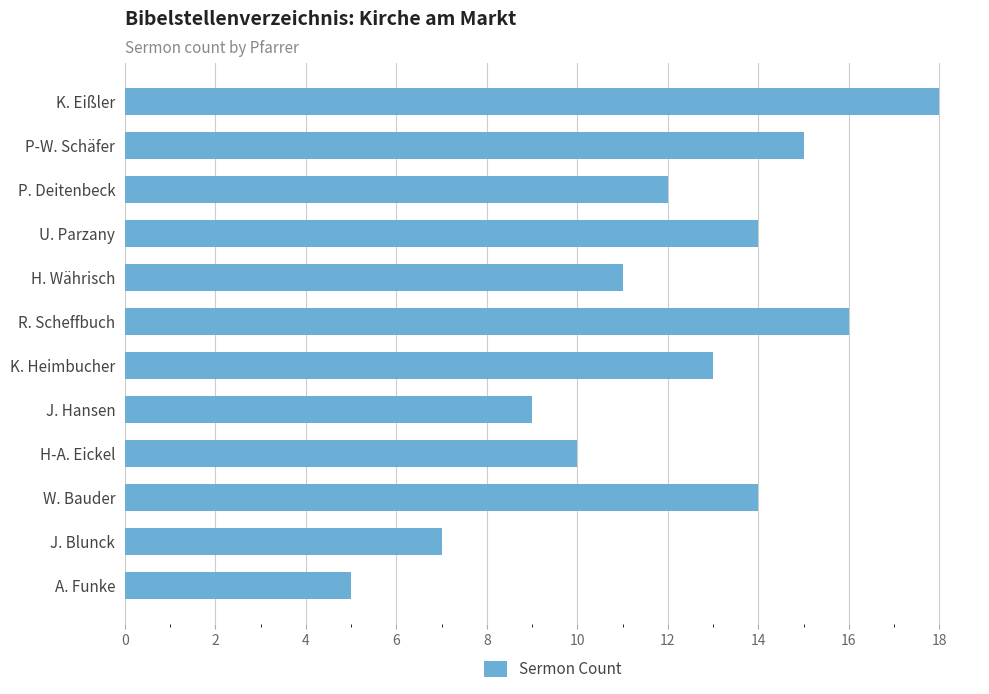

Reading top to bottom, what are all the values shown in this chart?

18	15	12	14	11	16	13	9	10	14	7	5